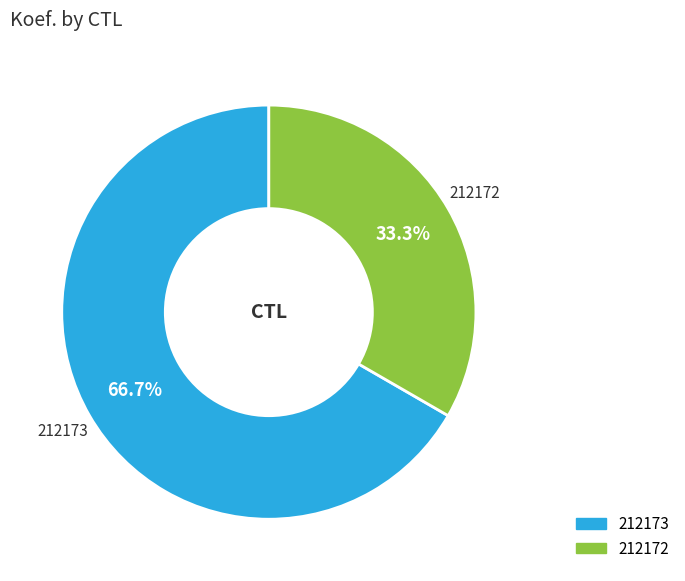

Which category has the biggest portion of the pie?

212173